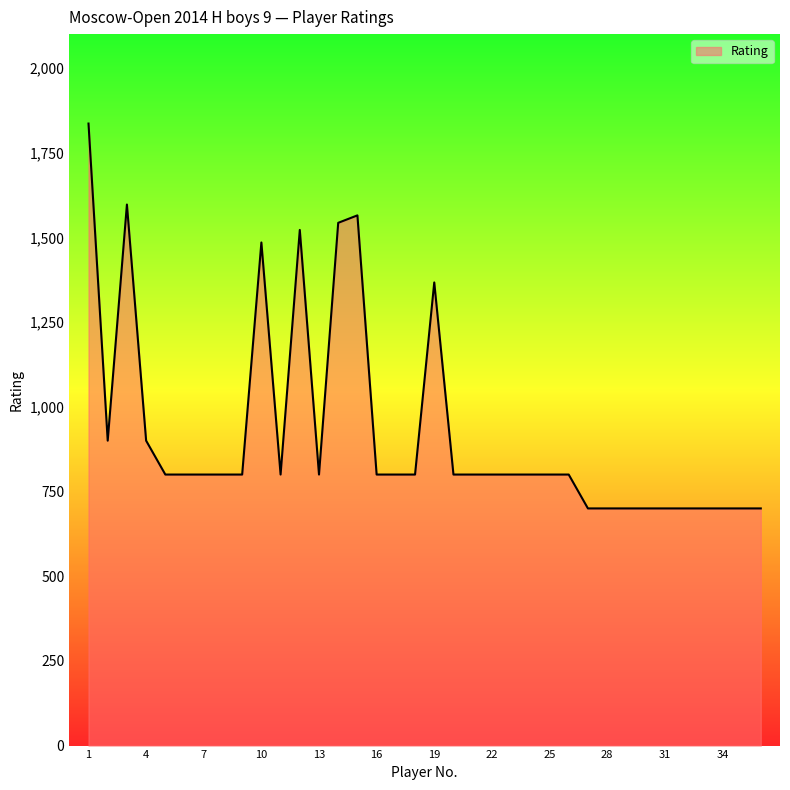

What is the minimum value shown in the chart?

700